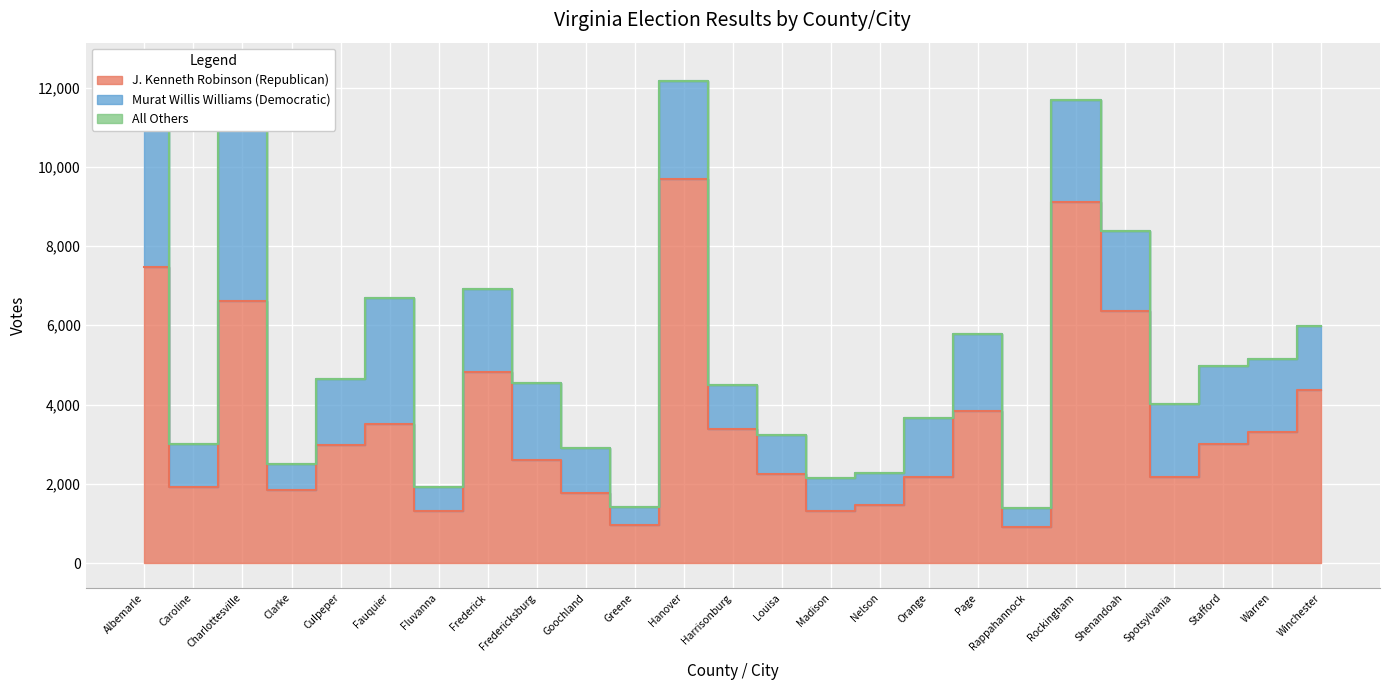

What is the difference between the maximum and second lowest values in the All Others series?

1